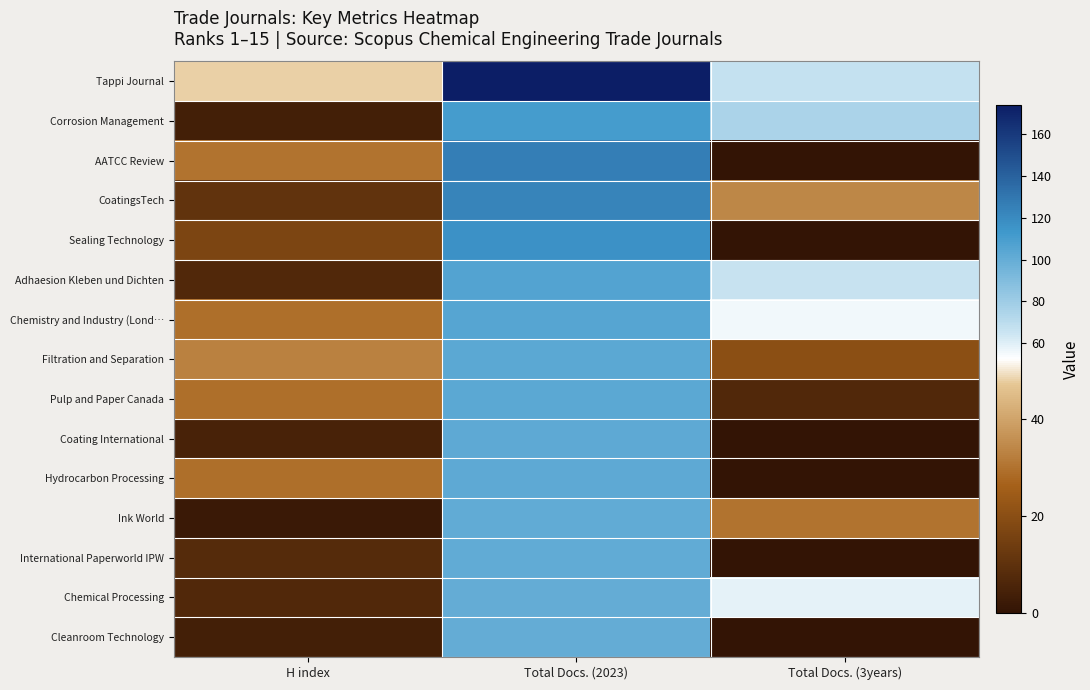

How many data points does each series have?

3